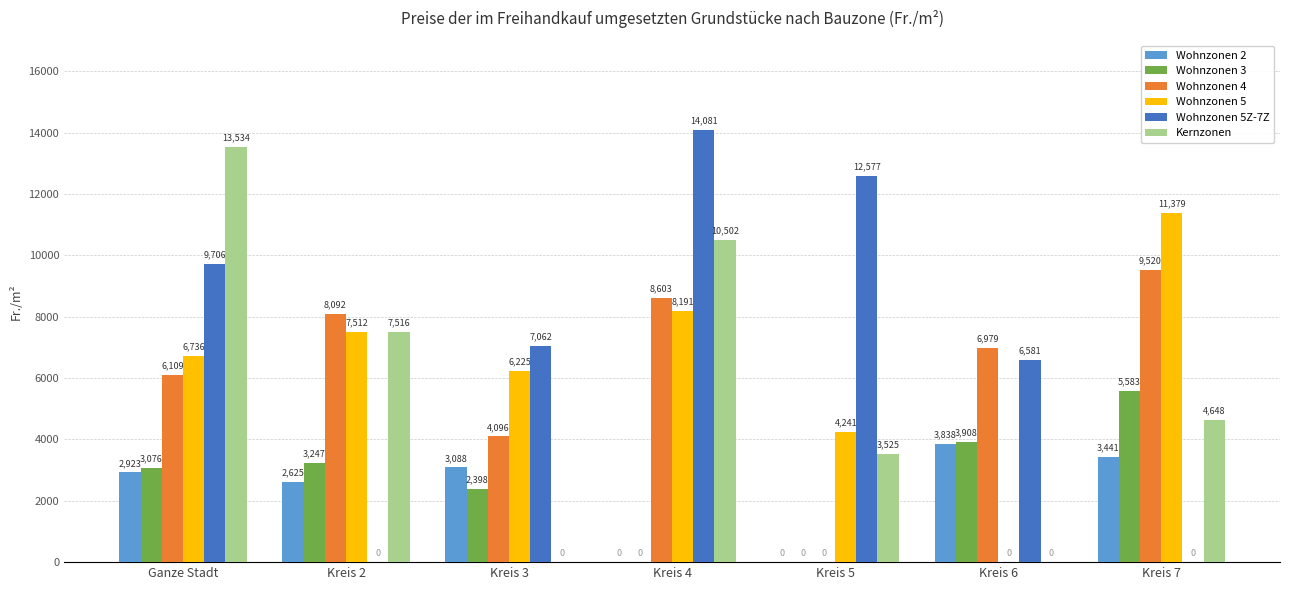

At which category does the chart reach its peak across all series?

Kreis 4